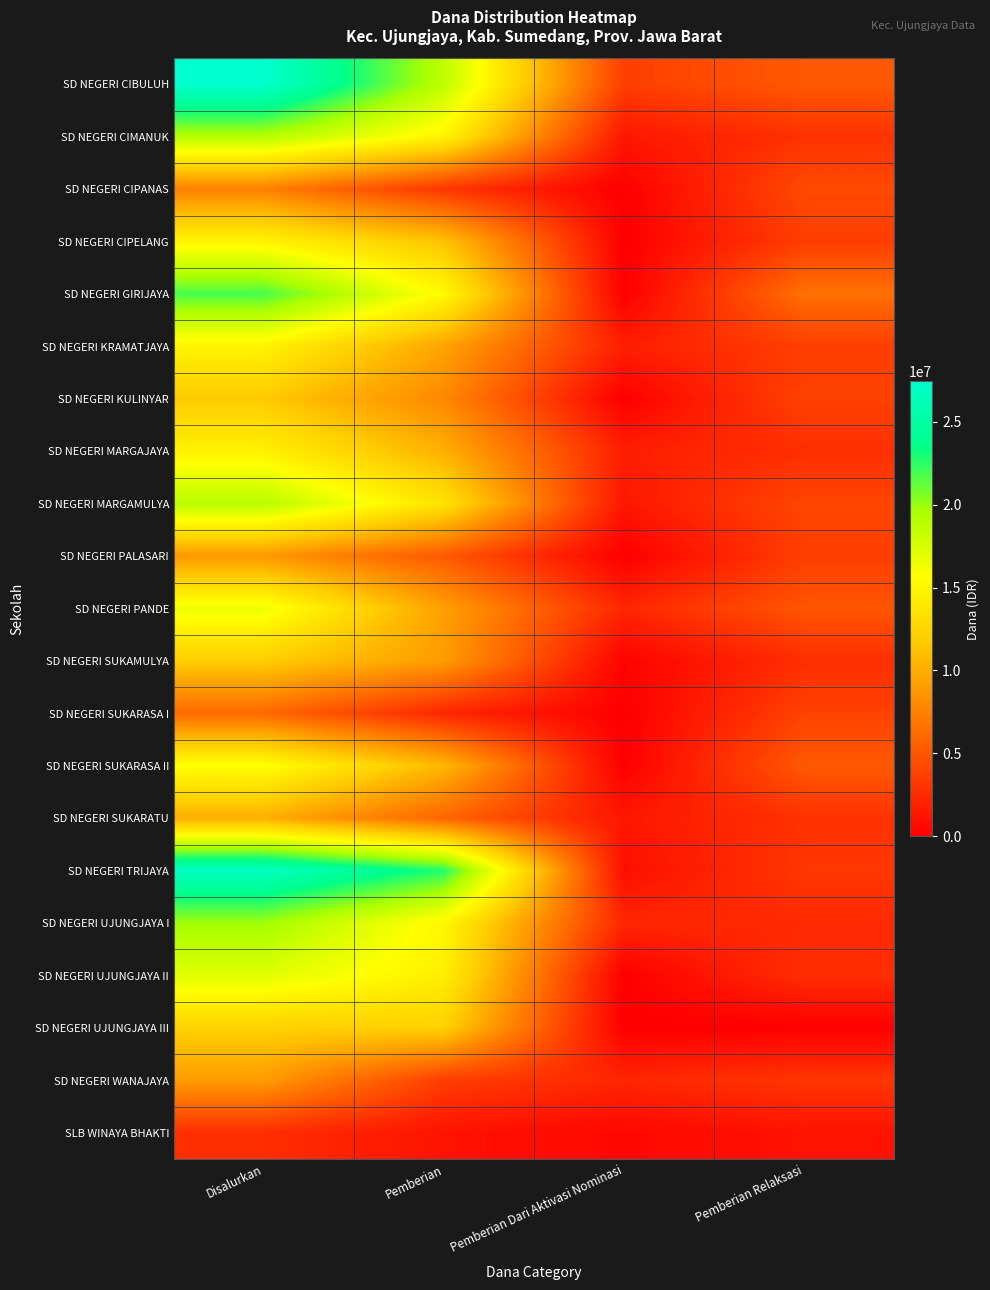

Between Pemberian and Pemberian Dari Aktivasi Nominasi, which is larger?

Pemberian